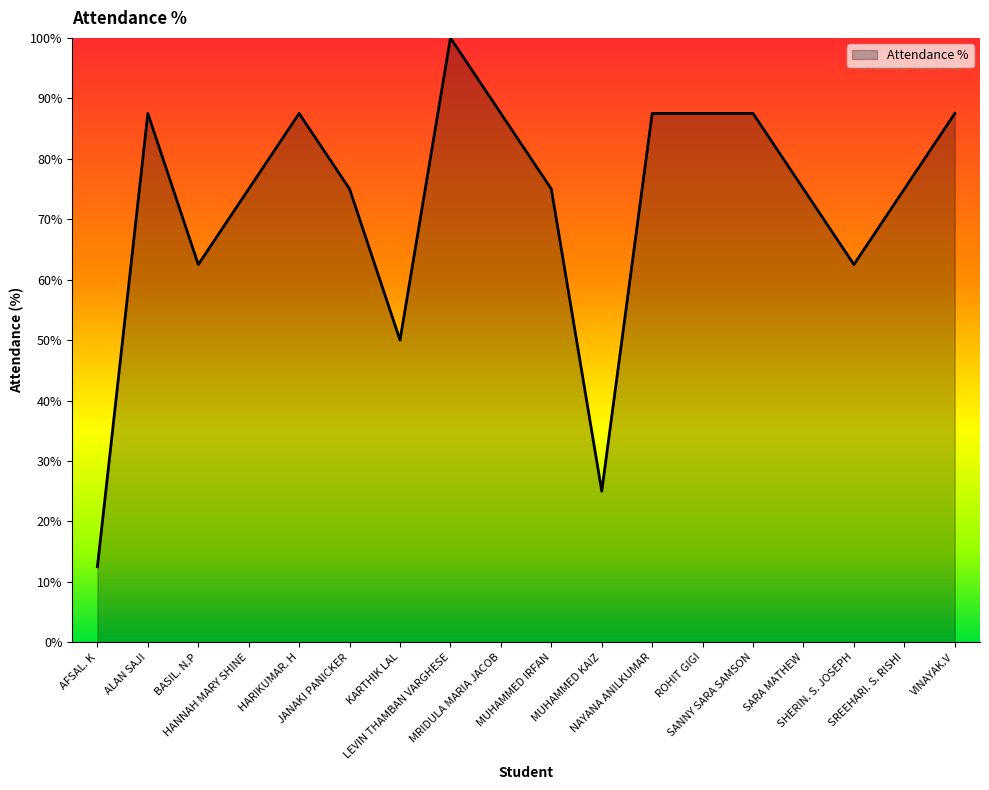

Reading left to right, extract all data points from this chart.

AFSAL. K=12.5	ALAN SAJI=87.5	BASIL. N.P=62.5	HANNAH MARY SHINE=75.0	HARIKUMAR. H=87.5	JANAKI PANICKER=75.0	KARTHIK LAL=50.0	LEVIN THAMBAN VARGHESE=100.0	MRIDULA MARIA JACOB=87.5	MUHAMMED IRFAN=75.0	MUHAMMED KAIZ=25.0	NAYANA ANILKUMAR=87.5	ROHIT GIGI=87.5	SANNY SARA SAMSON=87.5	SARA MATHEW=75.0	SHERIN. S. JOSEPH=62.5	SREEHARI. S. RISHI=75.0	VINAYAK.V=87.5